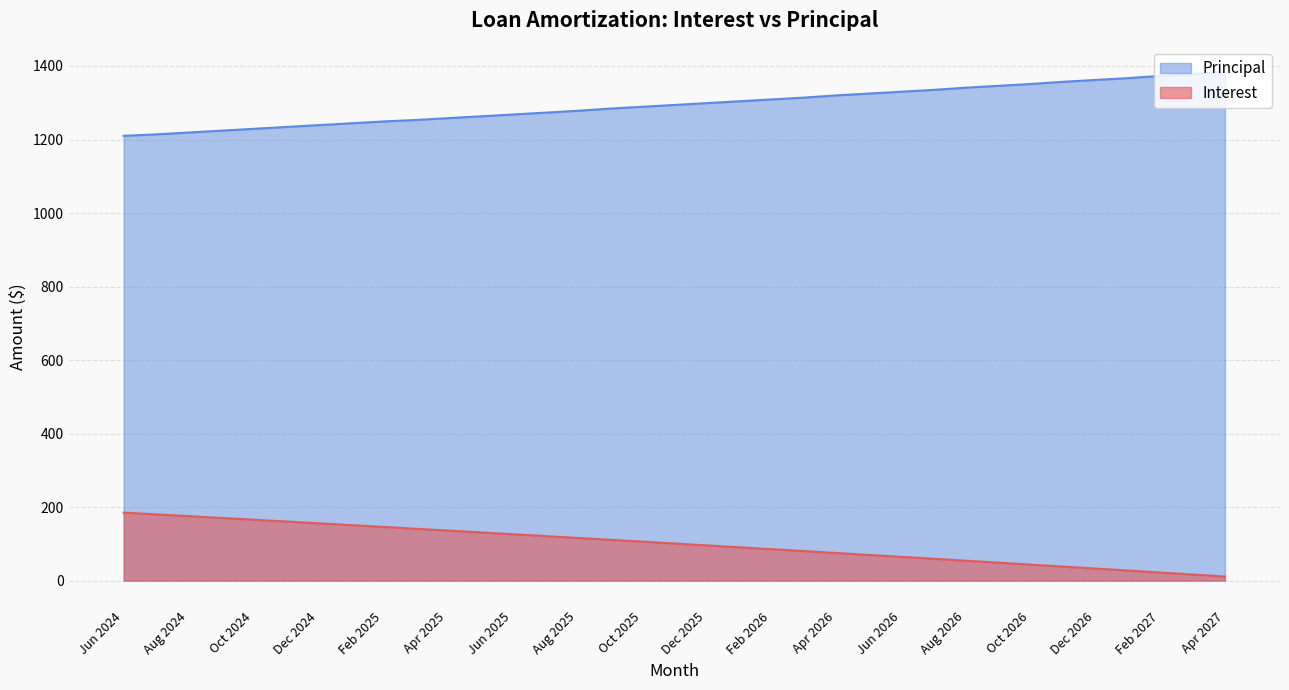

Count the number of data series in this chart.

2